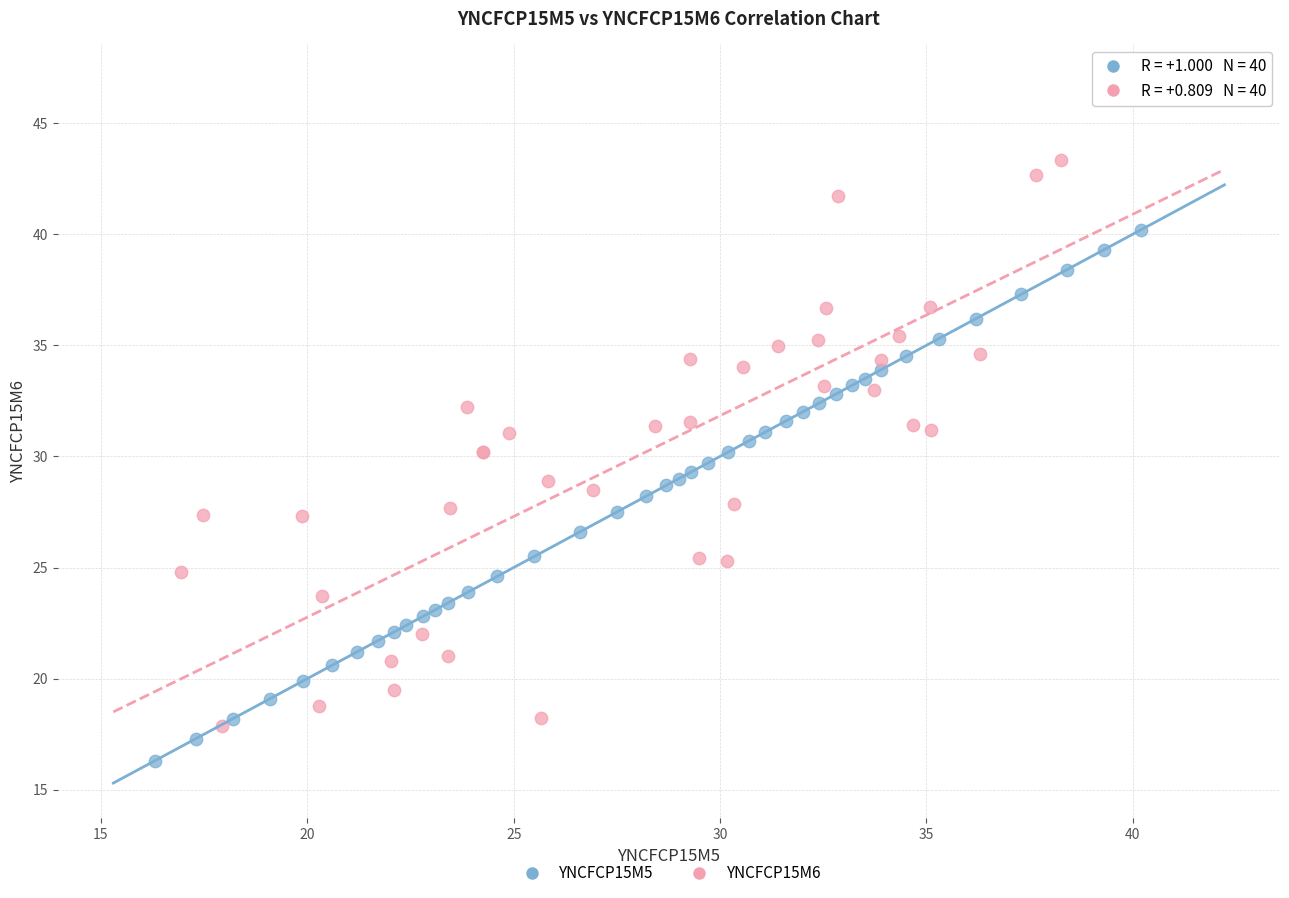

Which series contains the highest Y value?

YNCFCP15M6